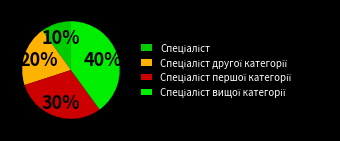

Count the number of slices in the pie.

4